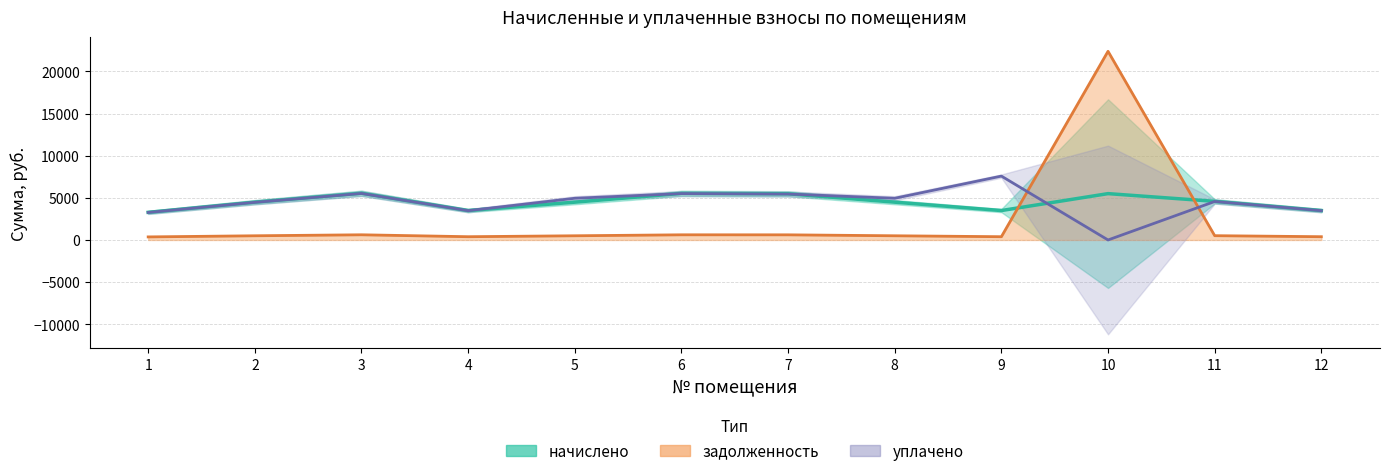

What is the difference between the maximum and minimum values in the задолженность series?

22018.2